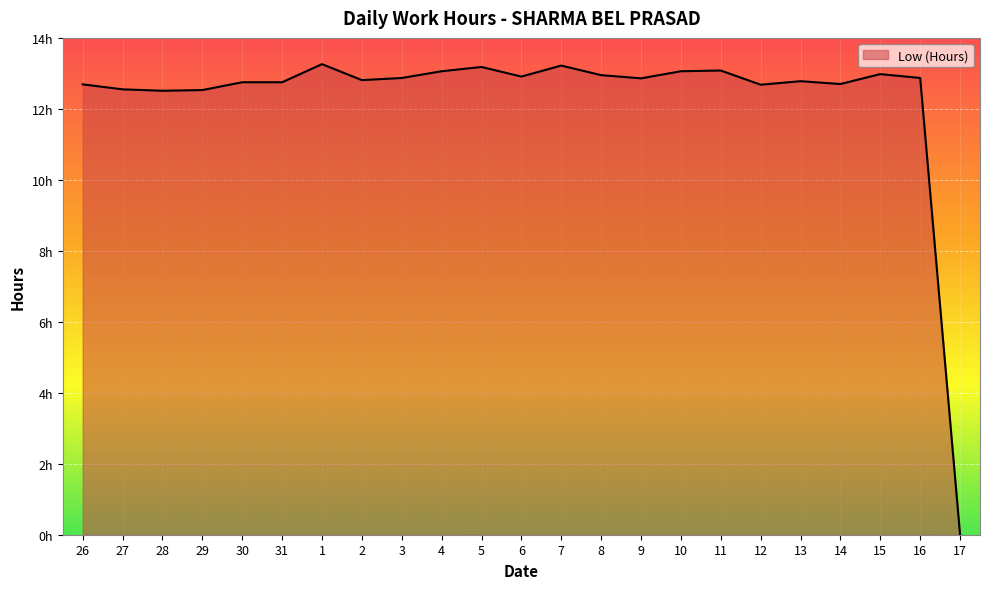

Is this an area chart (filled region under the line)?

Yes